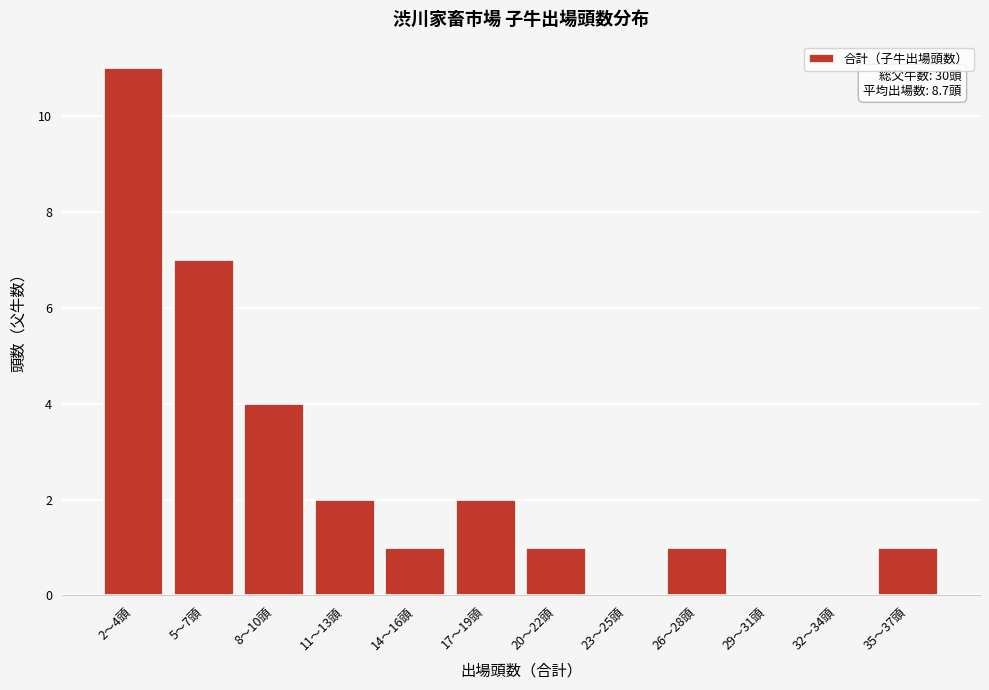

Reading left to right, transcribe all the data shown in this chart.

2～4頭=11	5～7頭=7	8～10頭=4	11～13頭=2	14～16頭=1	17～19頭=2	20～22頭=1	23～25頭=0	26～28頭=1	29～31頭=0	32～34頭=0	35～37頭=1